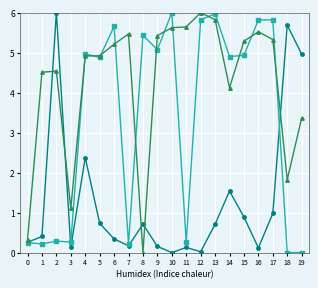

What is the total value across all series at 5?

10.5